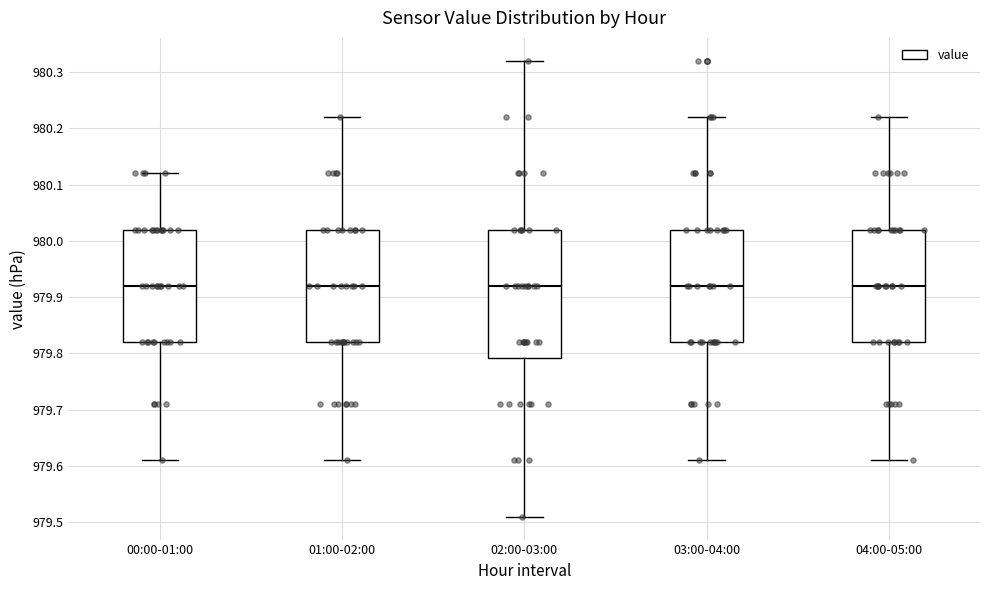

Reading left to right, transcribe this box plot: for each box, give where its median line is, the range the box spans, and where its two whiskers end, as read against the y-axis. The values are not printed on the chart, so give them approximately, as read against the axis.

00:00-01:00: median 979.92, box 979.82 to 980.02, whiskers 979.61 to 980.12
01:00-02:00: median 979.92, box 979.82 to 980.02, whiskers 979.61 to 980.22
02:00-03:00: median 979.92, box 979.79 to 980.02, whiskers 979.51 to 980.32
03:00-04:00: median 979.92, box 979.82 to 980.02, whiskers 979.61 to 980.22
04:00-05:00: median 979.92, box 979.82 to 980.02, whiskers 979.61 to 980.22